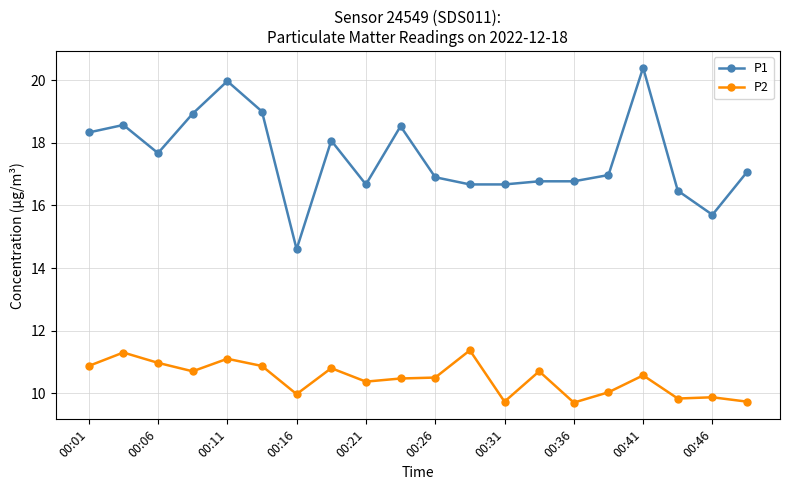

What is the value of the P1 point at the 13th from the left?

16.7